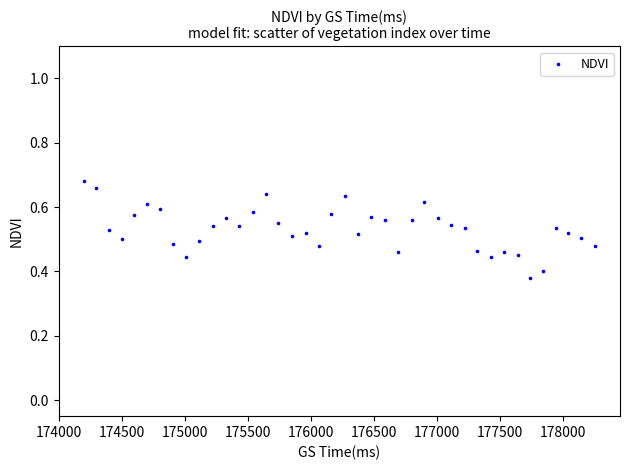

What is the range of Y values (max minus min)?

0.3